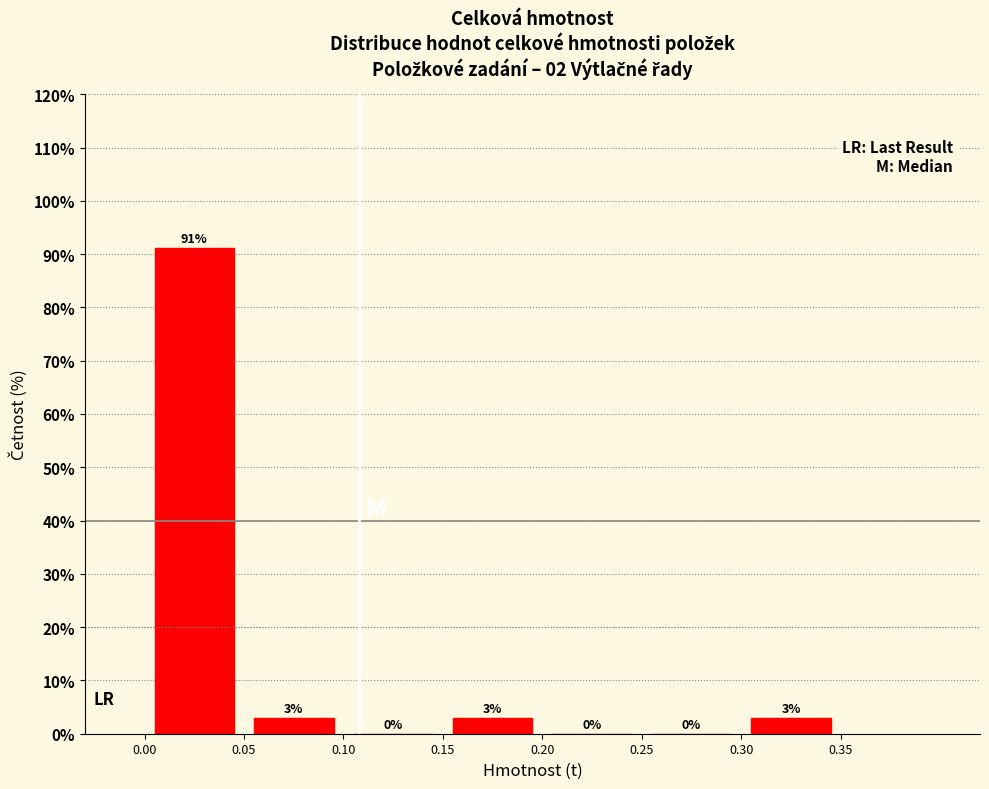

Over which range of the x-axis is the bar tallest?

0.00 to 0.05